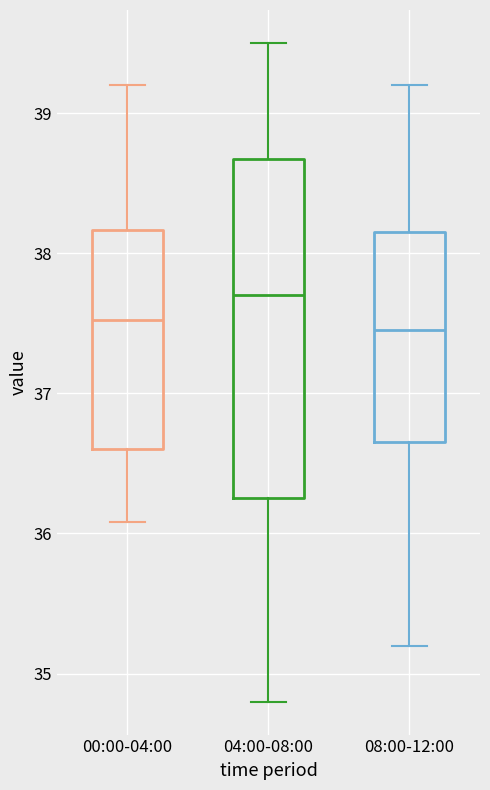

Reading left to right, read every box against the y-axis: the position of its median line, the range the box covers, and the ends of its whiskers. The values are not printed on the chart, so give them approximately, as read against the axis.

00:00-04:00: median 37.5, box 36.6 to 38.2, whiskers 36.1 to 39.2
04:00-08:00: median 37.7, box 36.3 to 38.7, whiskers 34.8 to 39.5
08:00-12:00: median 37.5, box 36.7 to 38.2, whiskers 35.2 to 39.2